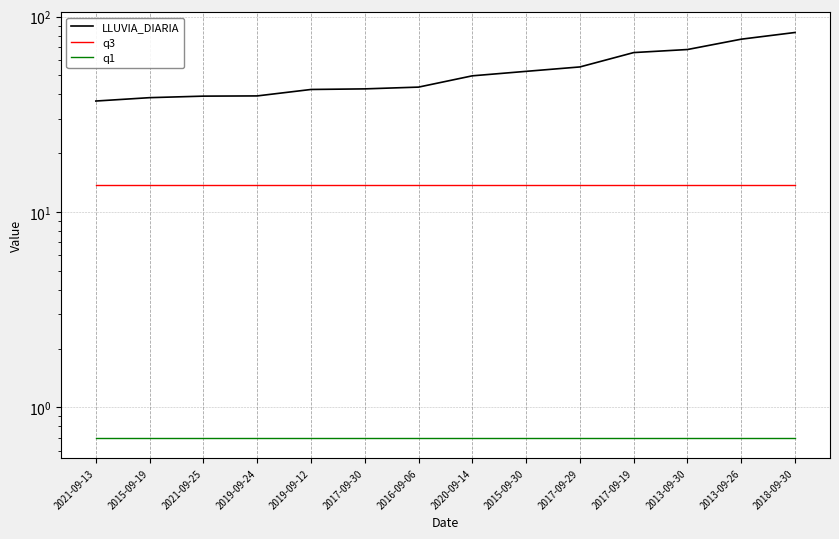

Which has a higher value, 2021-09-13 or 2017-09-29?

2017-09-29